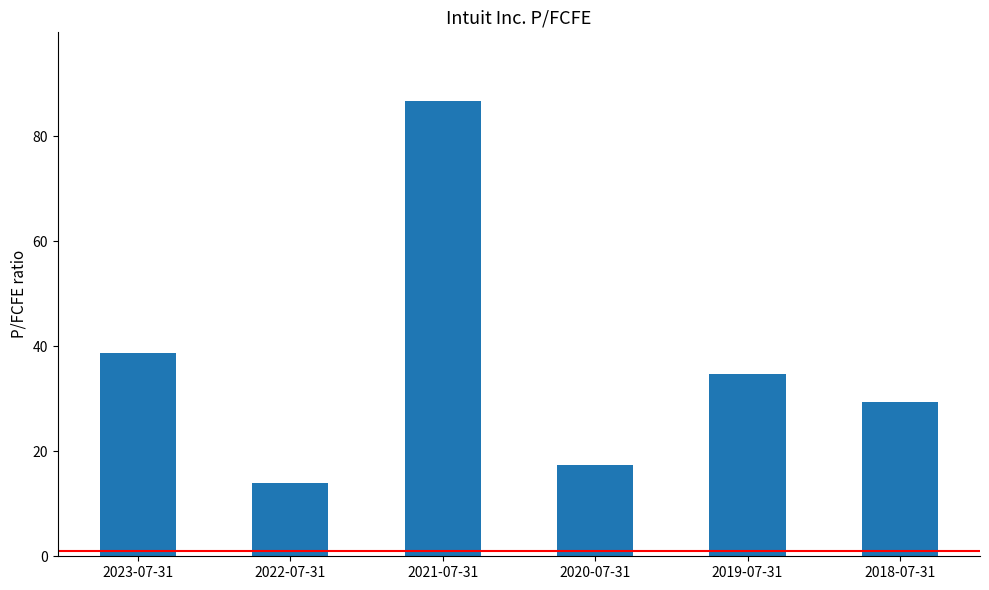

At which category does the chart reach its peak across all series?

2021-07-31